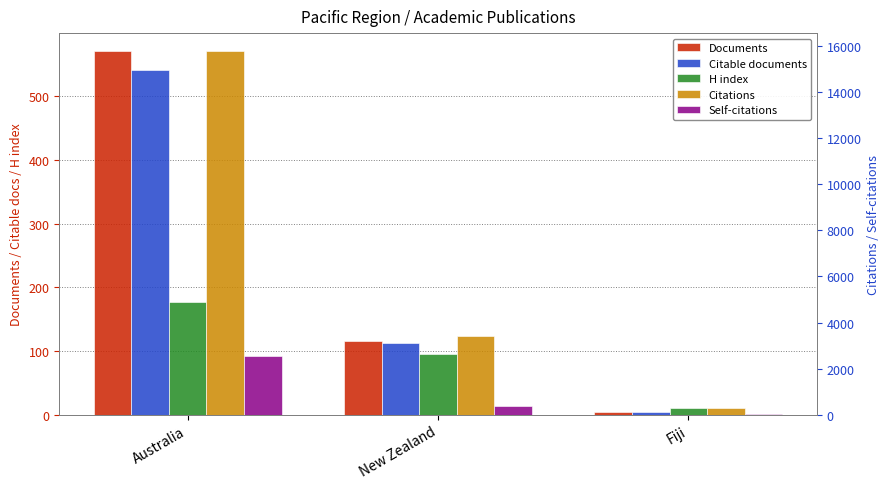

The value of Citations at Fiji is 75. True or false?

False